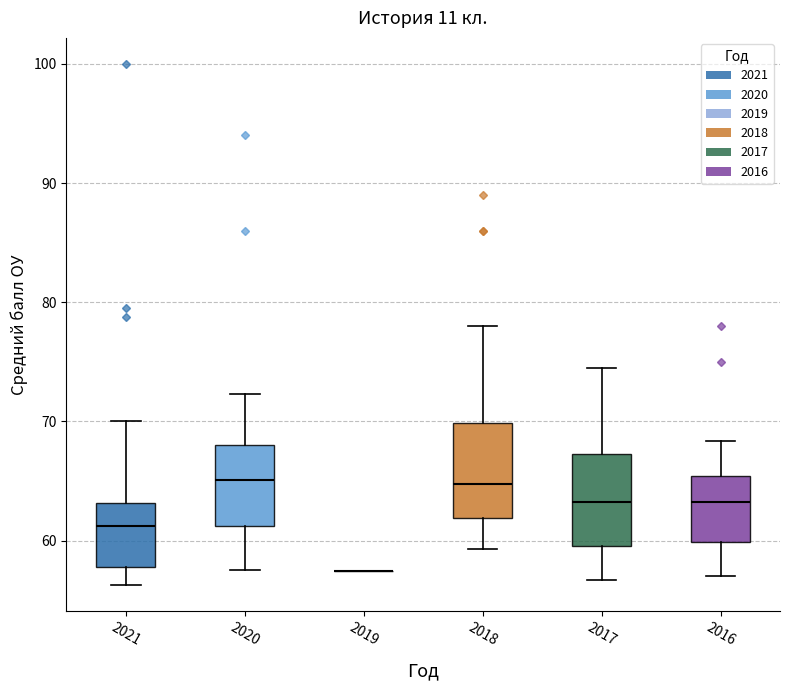

Reading left to right, read every box against the y-axis: the position of its median line, the range the box covers, and the ends of its whiskers. The values are not printed on the chart, so give them approximately, as read against the axis.

2021: median 61, box 58 to 63, whiskers 56 to 70
2020: median 65, box 61 to 68, whiskers 58 to 72
2019: box collapsed to a line at 57, whiskers 57 to 57
2018: median 65, box 62 to 70, whiskers 59 to 78
2017: median 63, box 60 to 67, whiskers 57 to 75
2016: median 63, box 60 to 65, whiskers 57 to 68